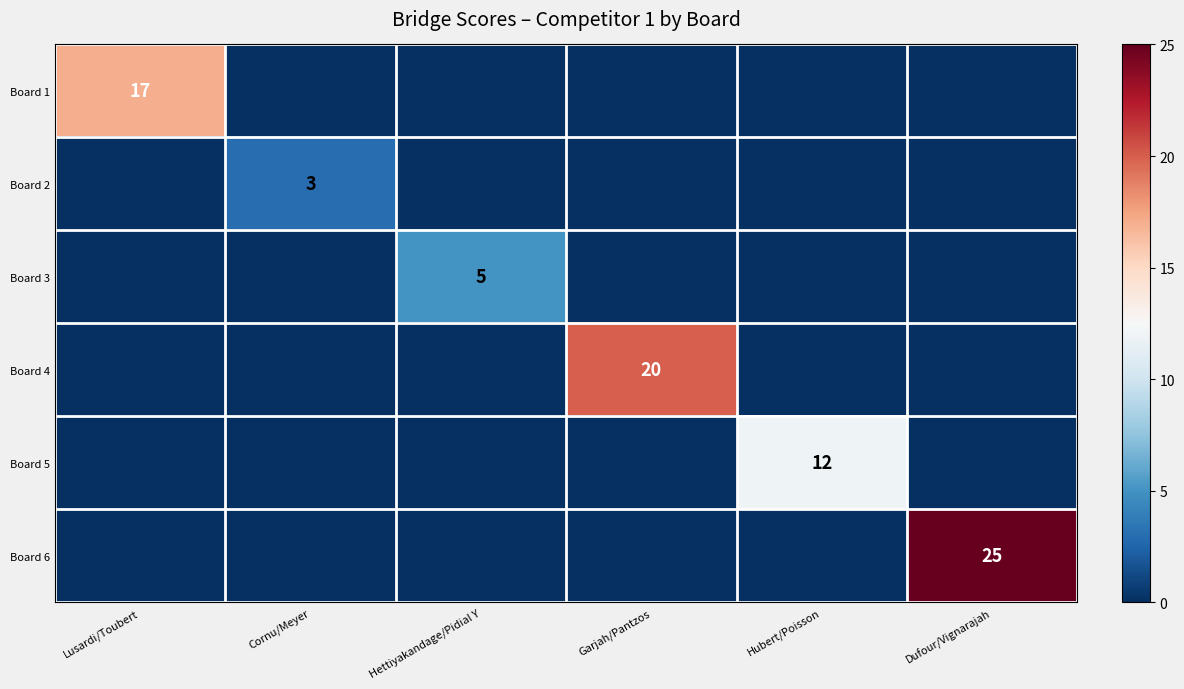

The value of Board 5 at Hubert/Poisson is 20. True or false?

False